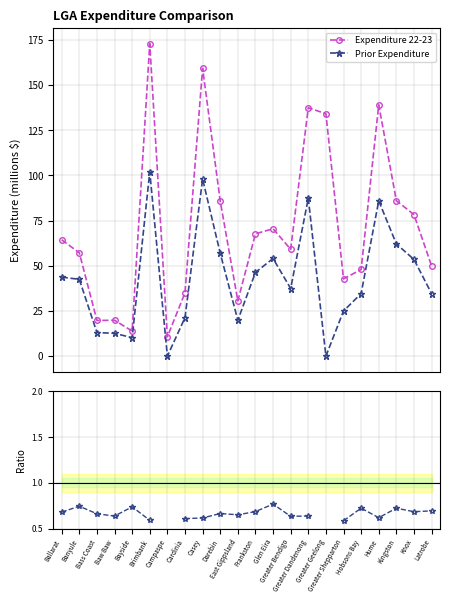

At how many categories does at least one series exceed 116?

5